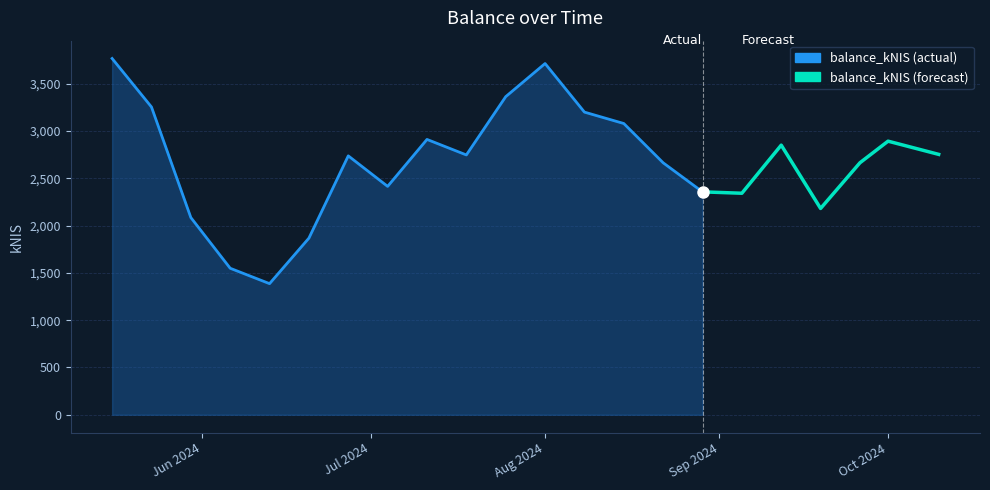

Is it true that the value at 2024-08-08 is 3201.1?

True